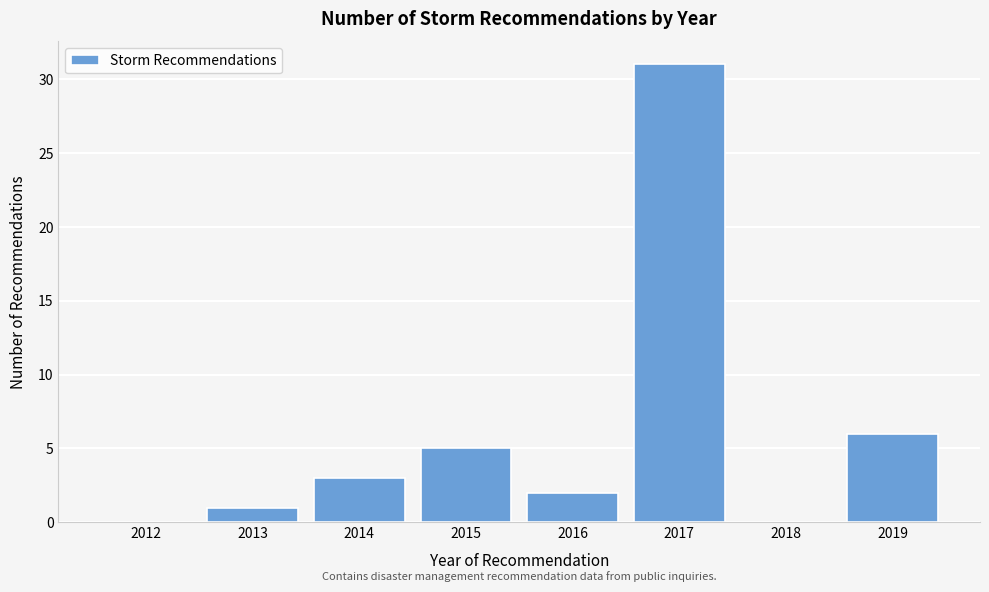

Reading right to left, list all the values displayed in this chart.

2019=6	2018=0	2017=31	2016=2	2015=5	2014=3	2013=1	2012=0